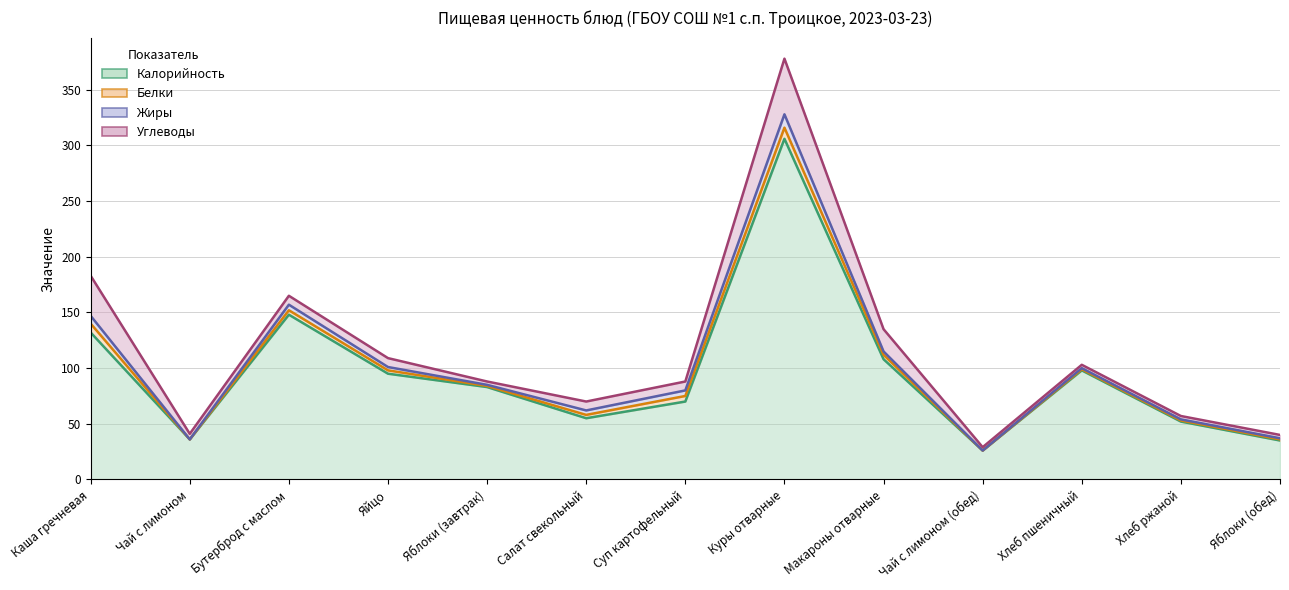

The Углеводы series shows 8 at Бутерброд с маслом. True or false?

True